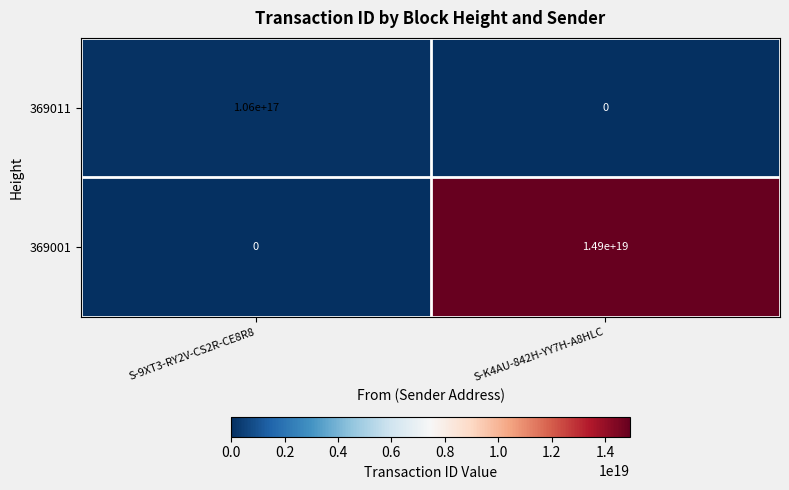

Is it true that 369011 equals 106000000000000000 at S-9XT3-RY2V-CS2R-CE8R8?

True